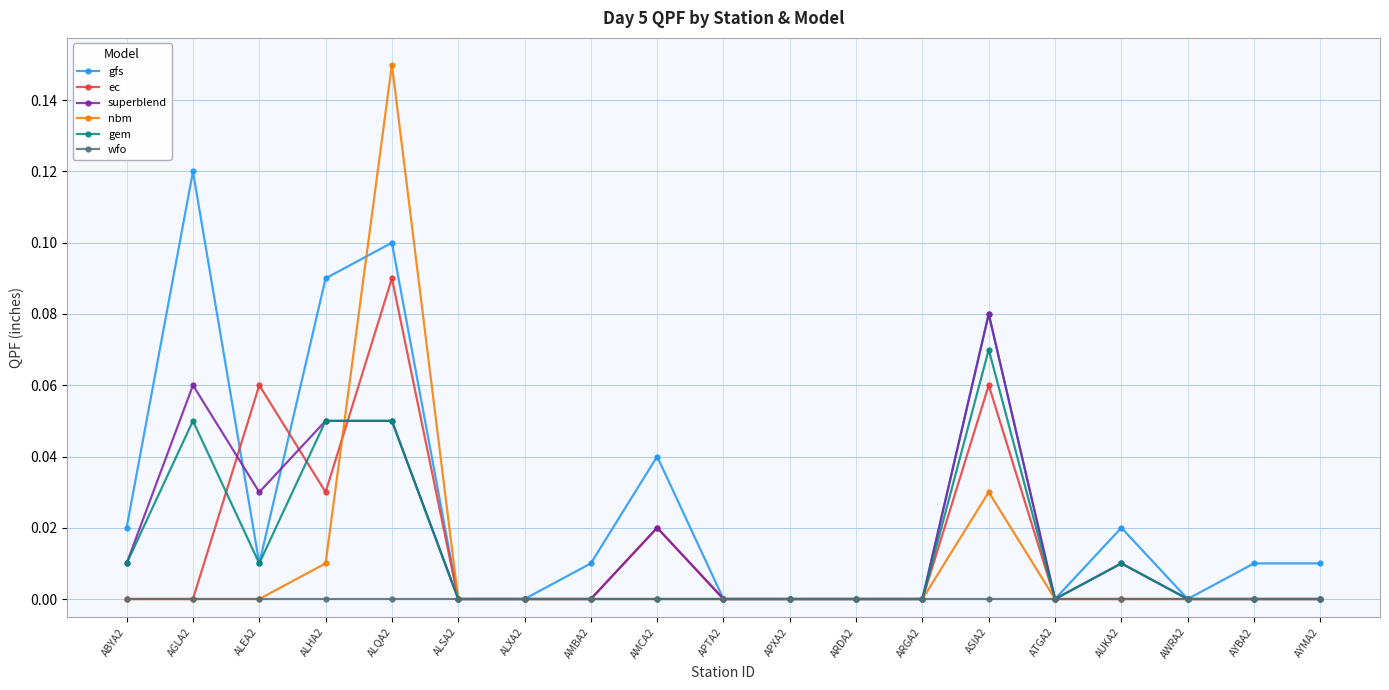

Does the chart have visible grid lines?

Yes